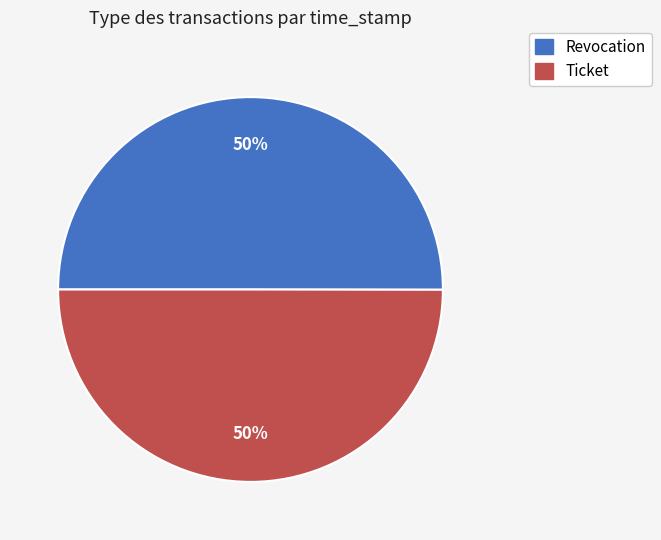

Count the number of slices in the pie.

2